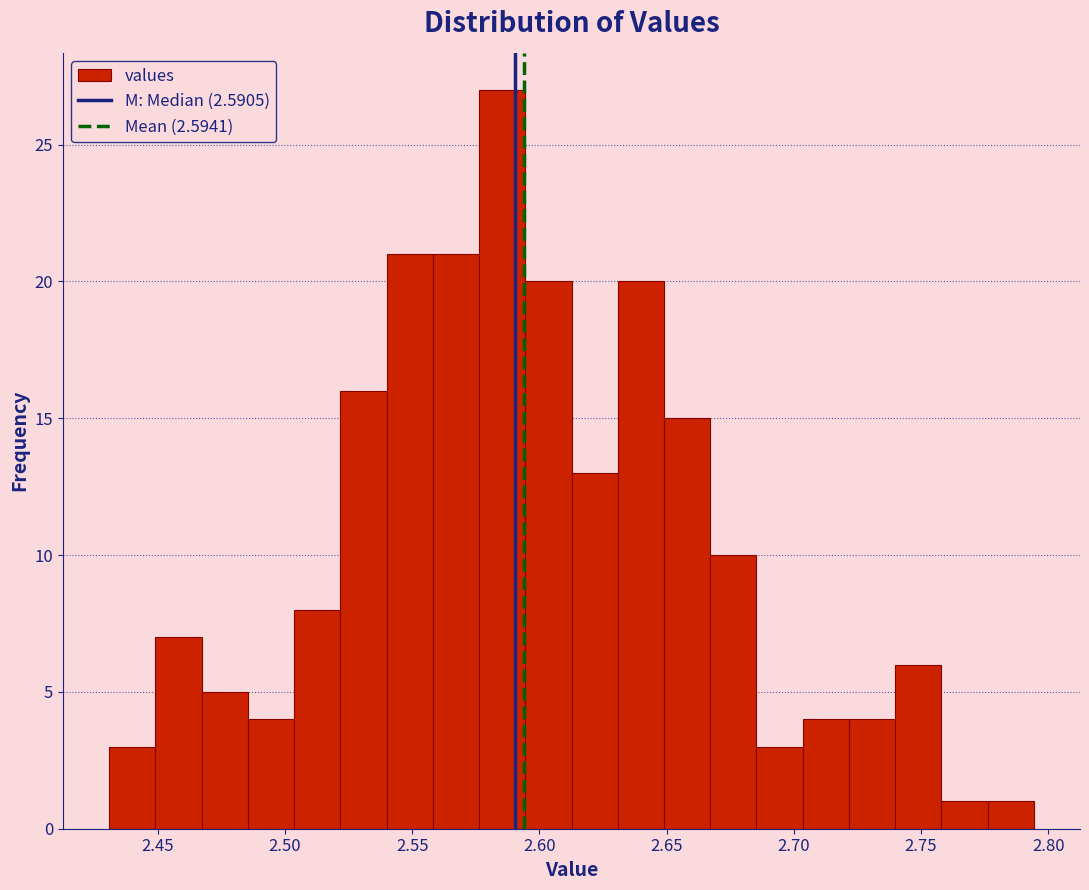

Around what value on the x-axis is the tallest bar? Give the approximate position of its centre, as read against the axis.

2.585